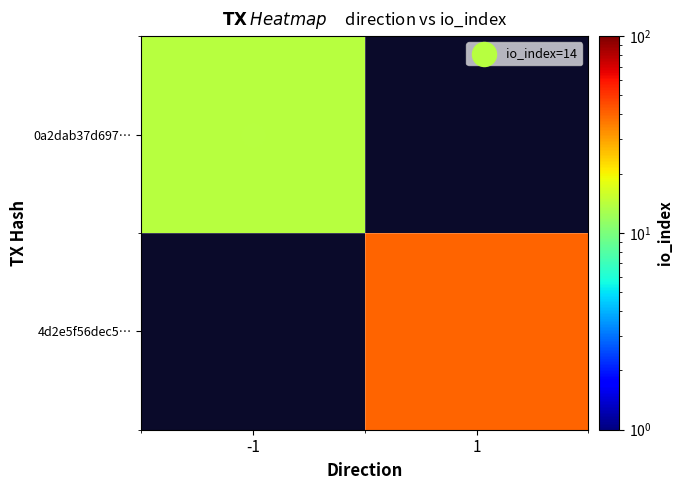

At how many categories does at least one series exceed 22?

1